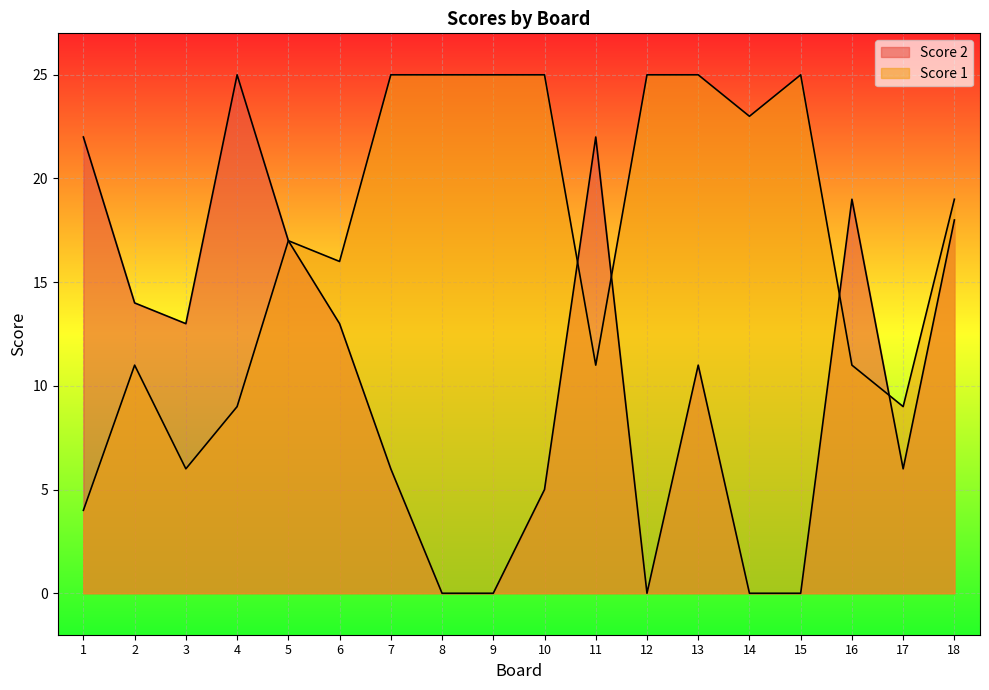

Which series changed the most between 17 and 18?

Score 2